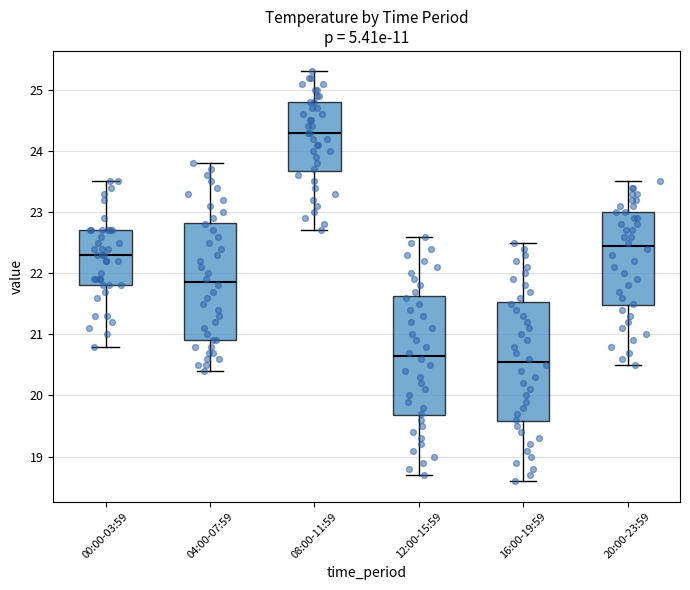

Reading left to right, read every box against the y-axis: the position of its median line, the range the box covers, and the ends of its whiskers. The values are not printed on the chart, so give them approximately, as read against the axis.

00:00-03:59: median 22.3, box 21.8 to 22.7, whiskers 20.8 to 23.5
04:00-07:59: median 21.9, box 20.9 to 22.8, whiskers 20.4 to 23.8
08:00-11:59: median 24.3, box 23.7 to 24.8, whiskers 22.7 to 25.3
12:00-15:59: median 20.7, box 19.7 to 21.6, whiskers 18.7 to 22.6
16:00-19:59: median 20.6, box 19.6 to 21.5, whiskers 18.6 to 22.5
20:00-23:59: median 22.5, box 21.5 to 23.0, whiskers 20.5 to 23.5